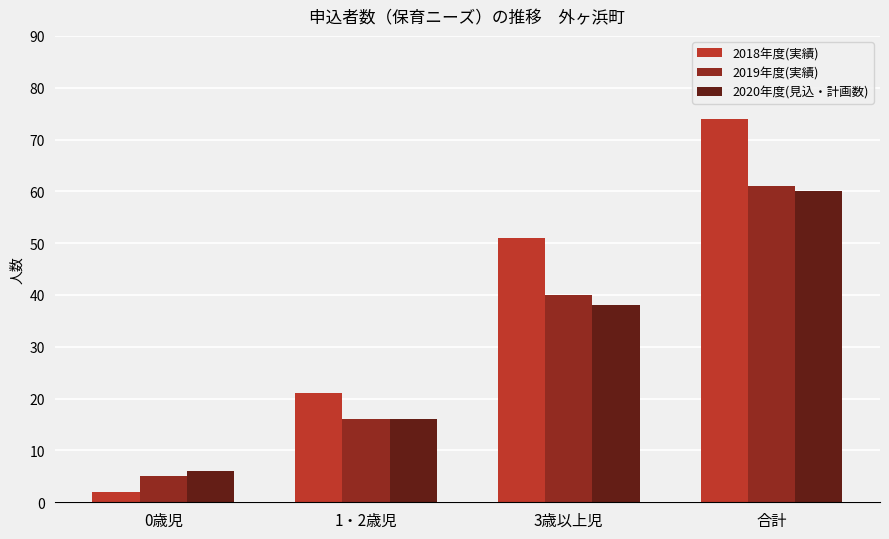

Reading left to right, extract all data points from this chart.

2018年度(実績): 2	21	51	74
2019年度(実績): 5	16	40	61
2020年度(見込・計画数): 6	16	38	60